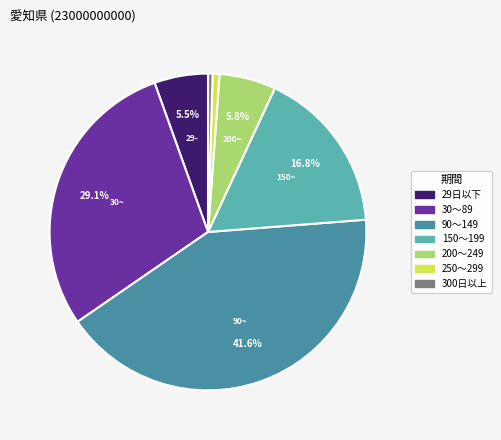

The 200～249 slice represents 6% of the pie. True or false?

True